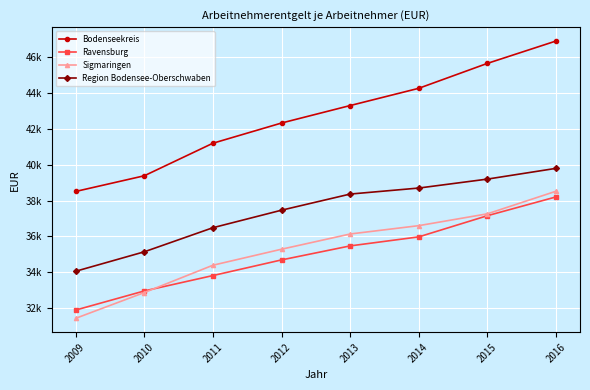

Where do Sigmaringen and Ravensburg first cross each other?

2010 and 2011